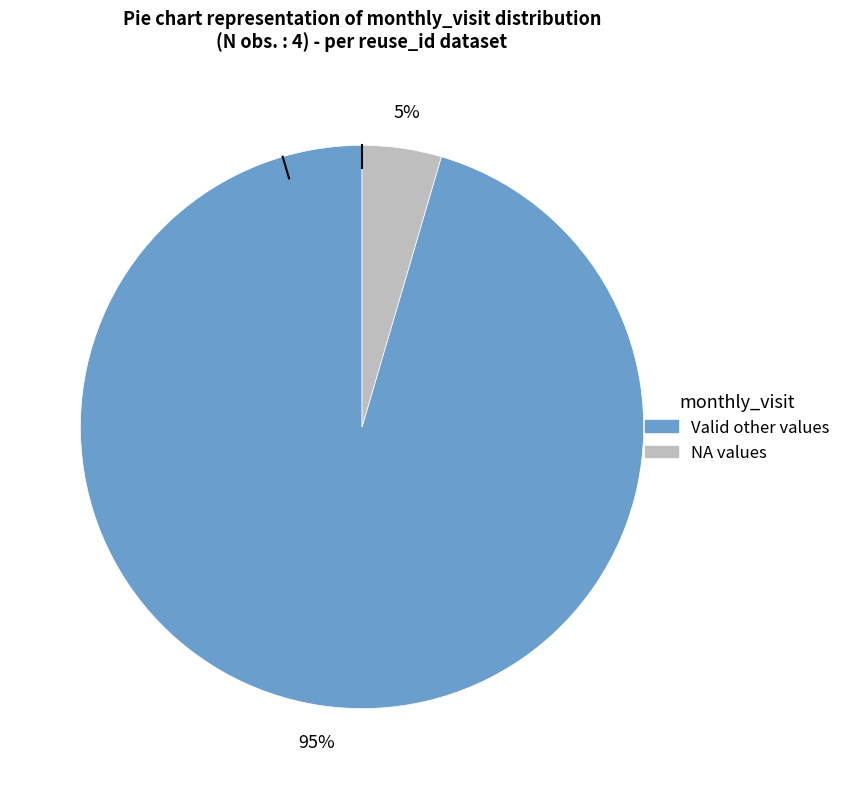

To the nearest percent, what is the average slice percentage?

50%